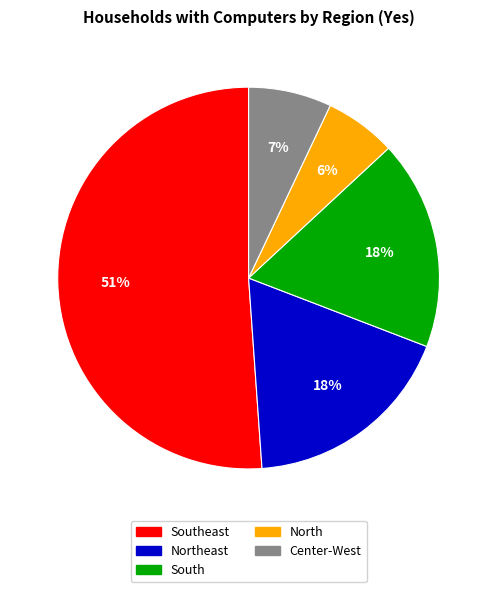

To the nearest percent, what is the difference between the largest and smallest slice percentages?

45%